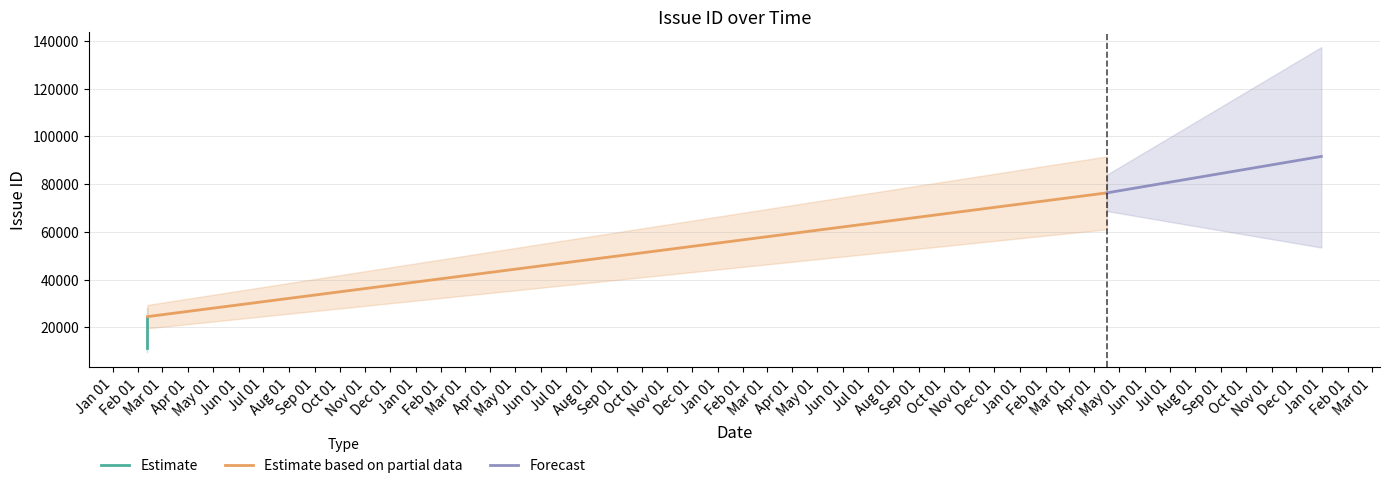

Rank the series at Feb 01 from lowest to highest value.

Estimate, Estimate based on partial data, Forecast